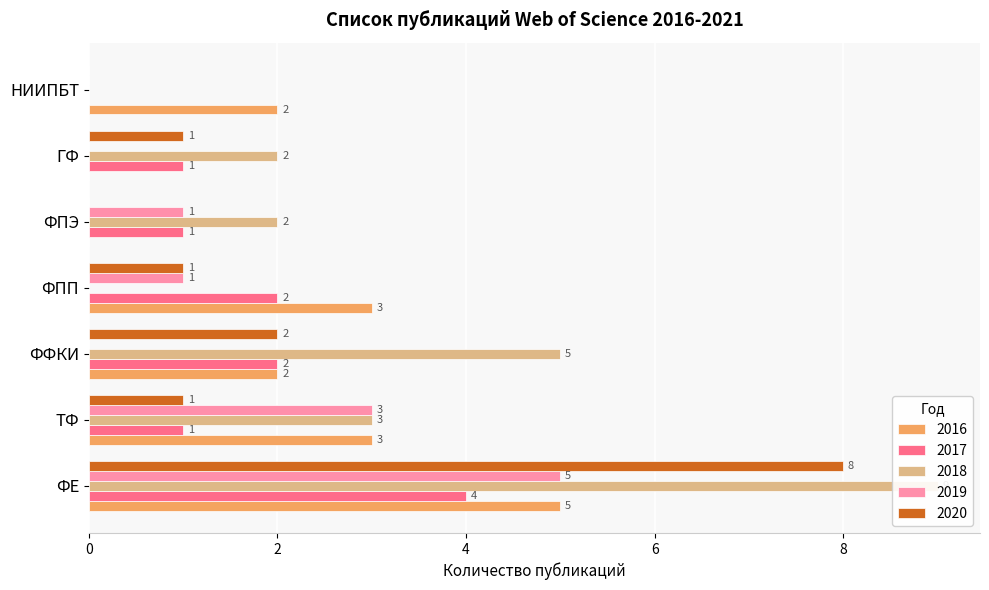

How many values in the 2020 series exceed 1?

2